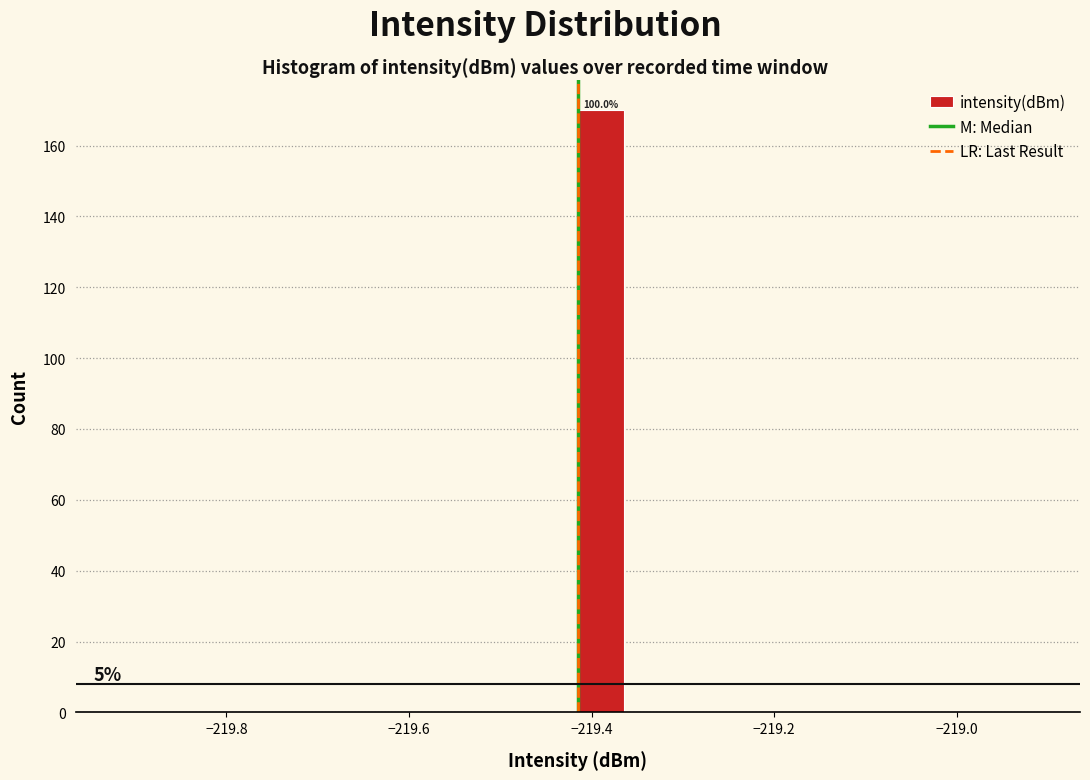

Read against the x-axis, roughly where is the centre of the tallest bar?

-219.38